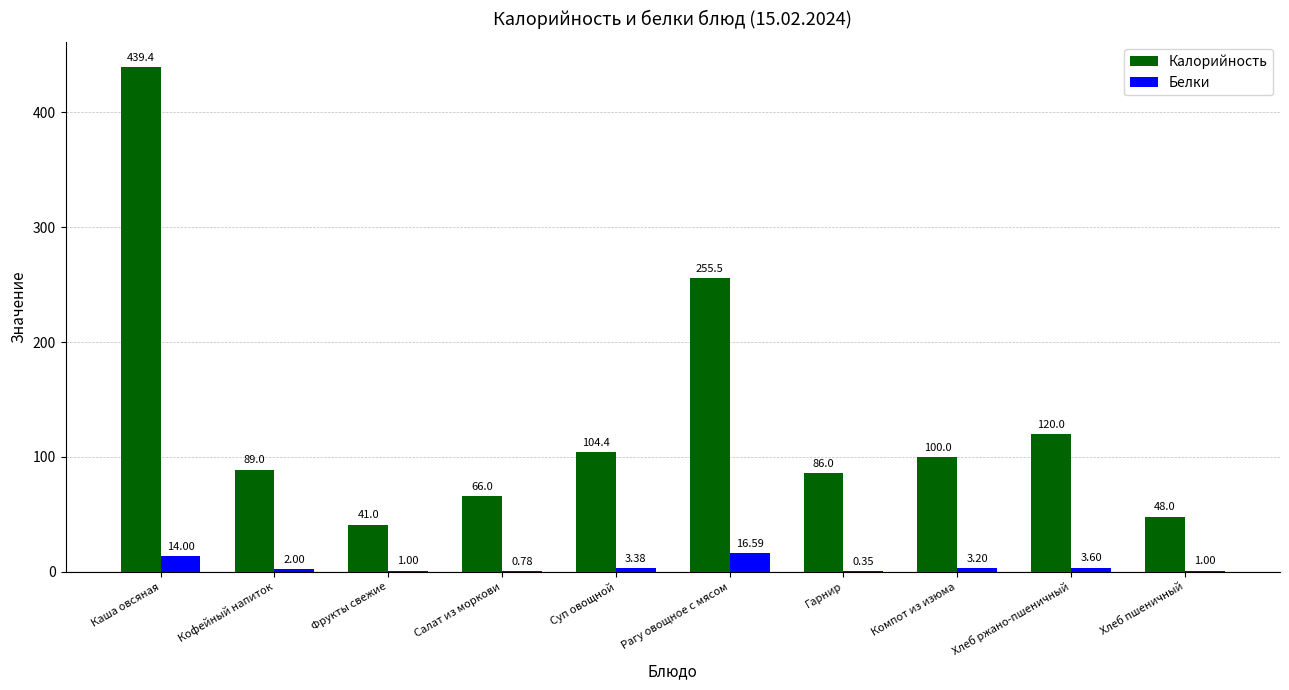

Which series has the largest total across all categories?

Калорийность